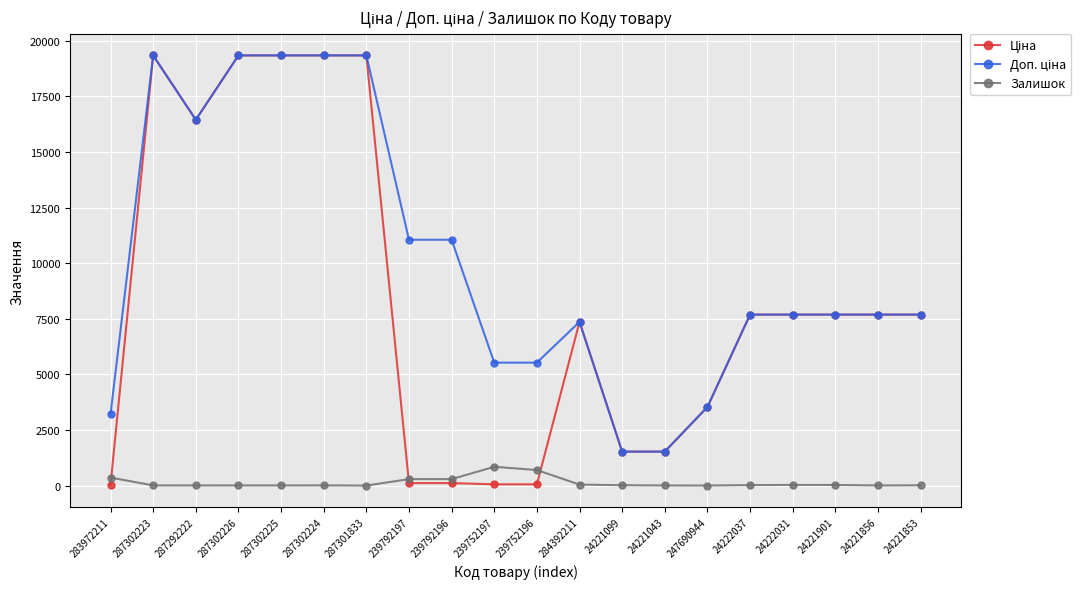

What position from the left is 247690944?

15